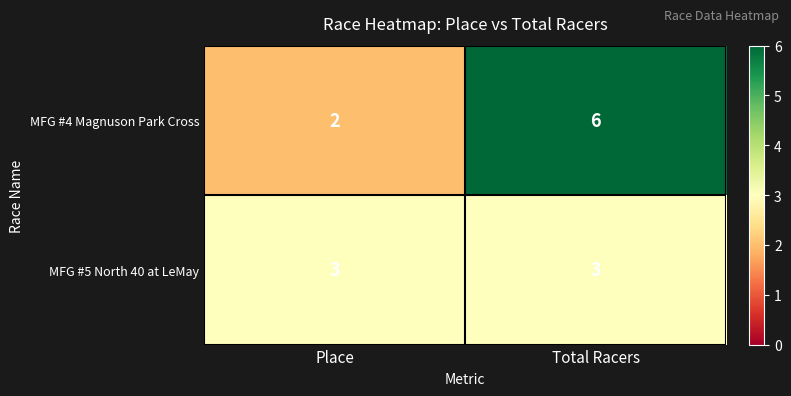

What is the spread (max minus min) of values at Total Racers?

3